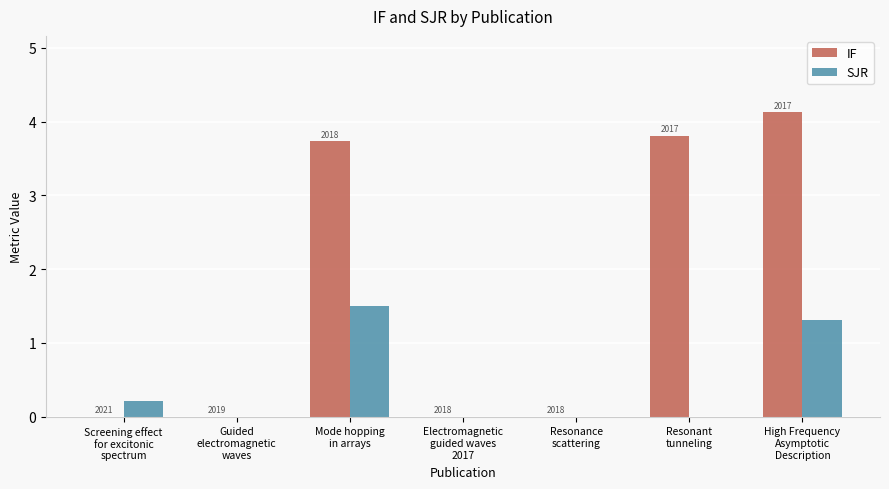

Are the bars grouped side by side (vs. stacked)?

Yes